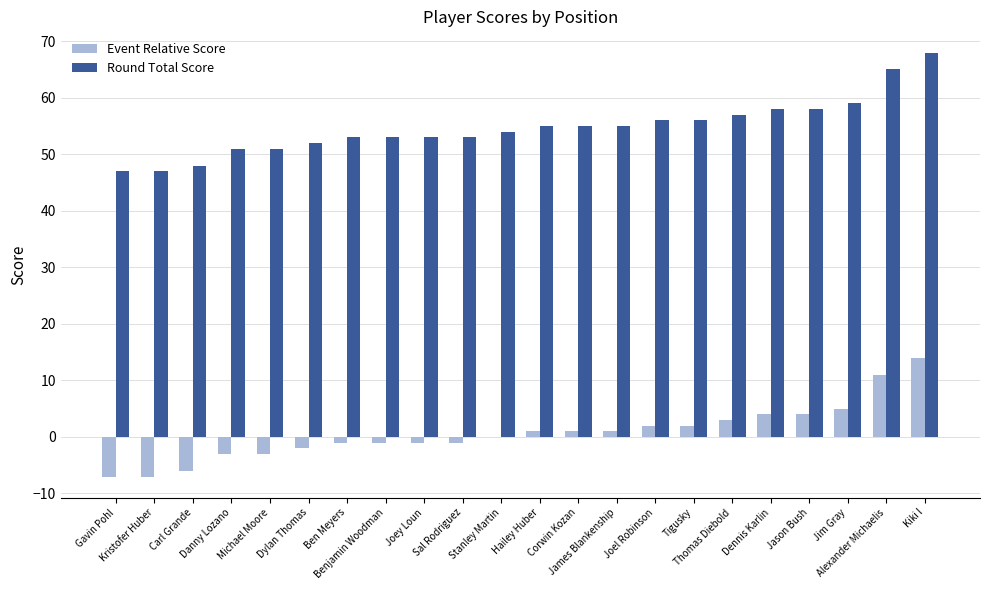

Does the chart contain stacked bars?

No